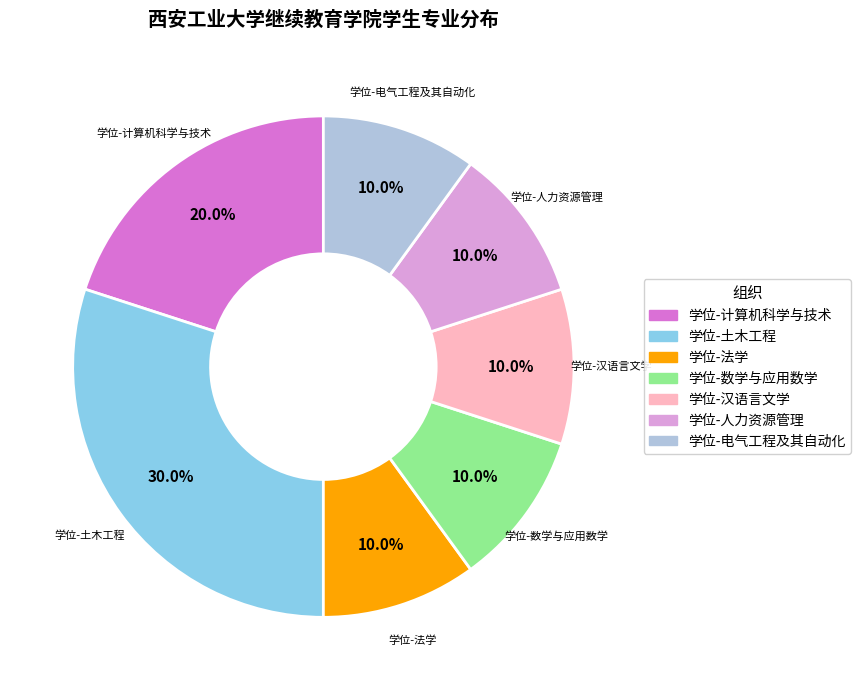

Does 学位-土木工程 account for over 50% of the chart?

No